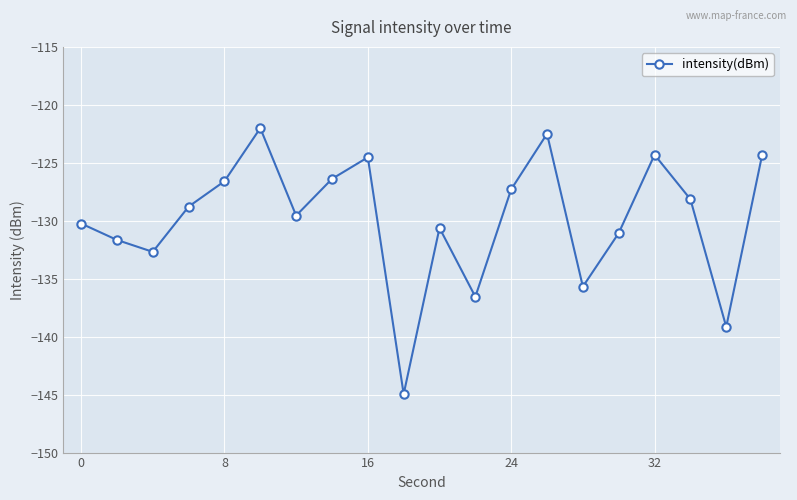

Is this an area chart (filled region under the line)?

No